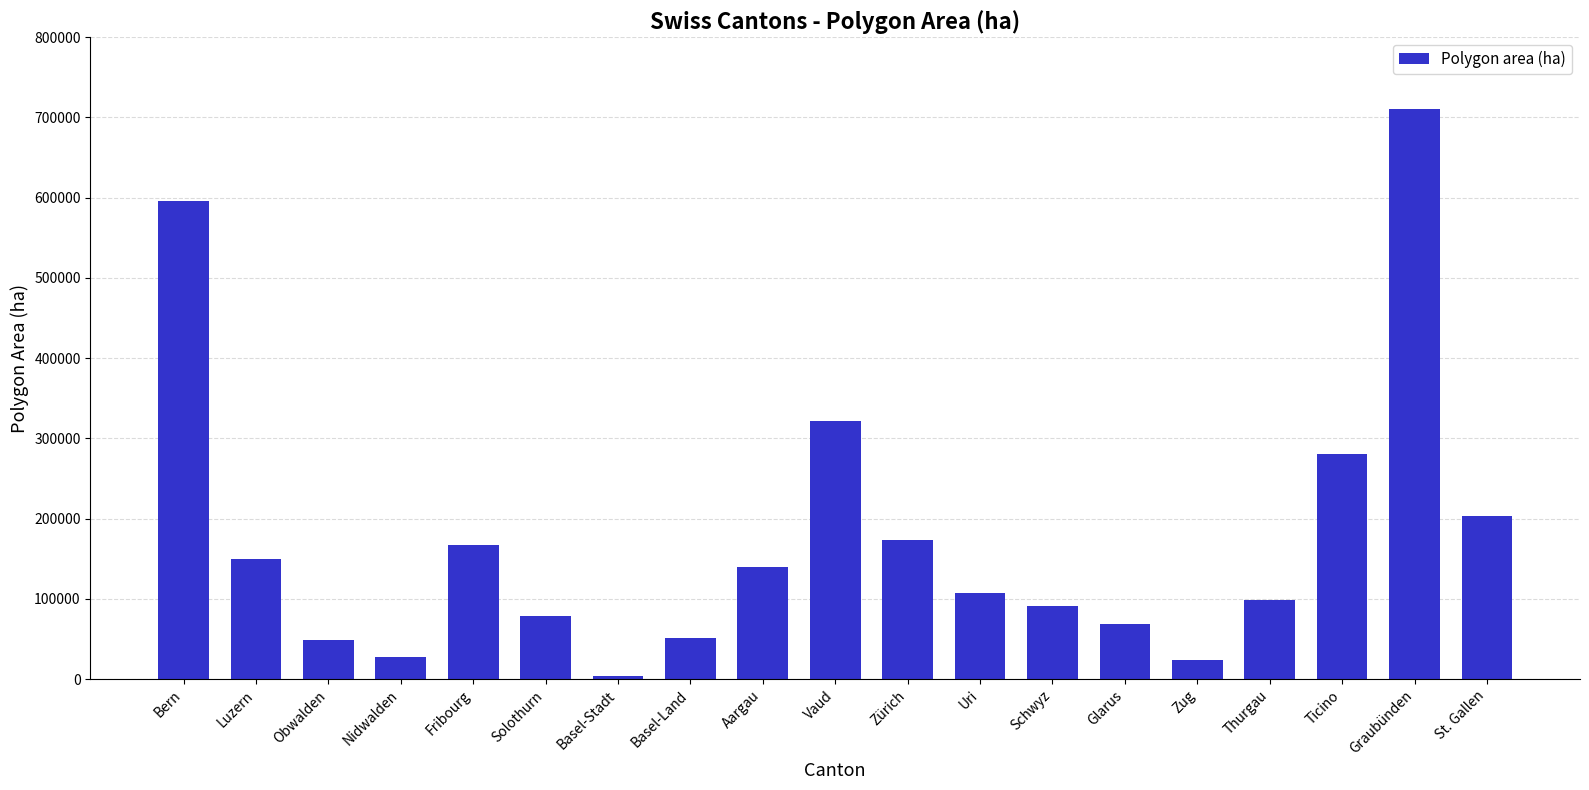

Where is the data nearest to the value 357117?

Vaud